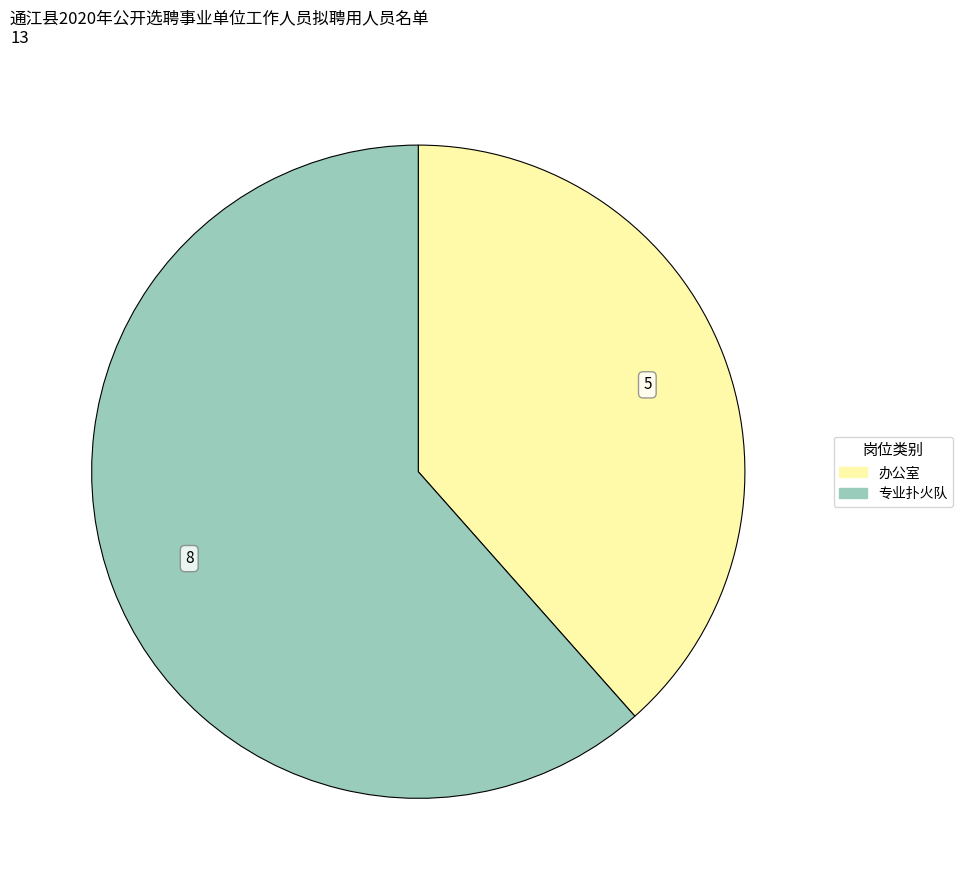

What is the smallest slice in the pie chart?

办公室